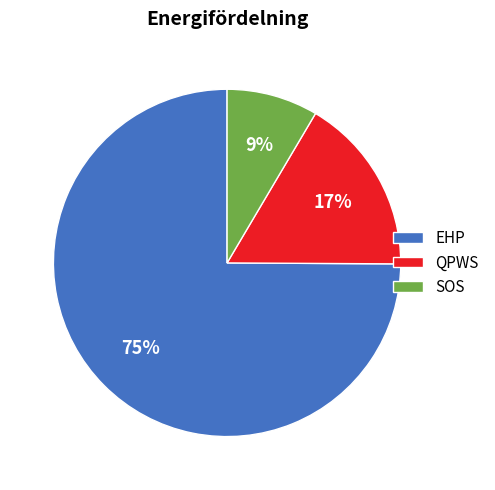

The QPWS slice represents 11% of the pie. True or false?

False